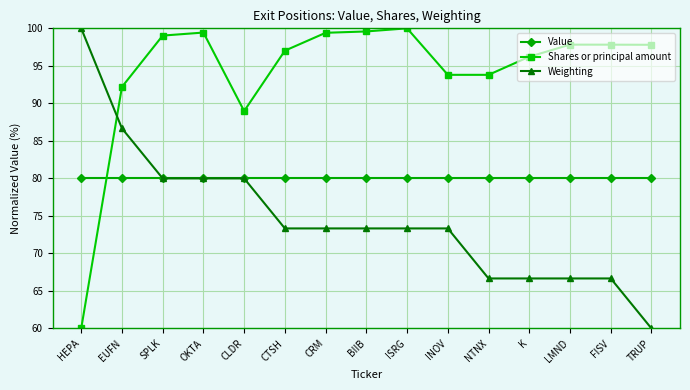

List the series in order of their overall mean, lowest first.

Weighting, Value, Shares or principal amount